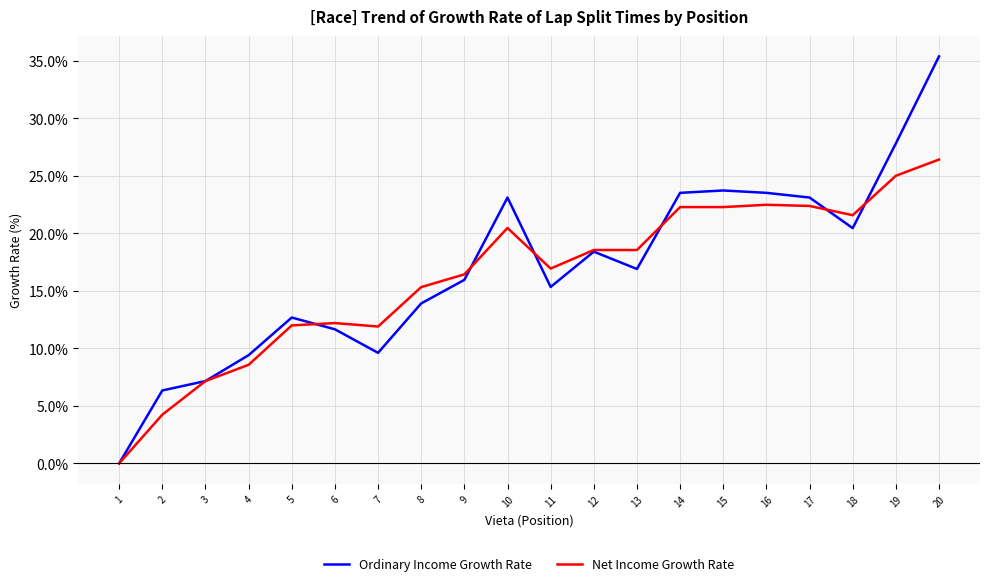

List the series in order of their overall mean, highest first.

Ordinary Income Growth Rate, Net Income Growth Rate